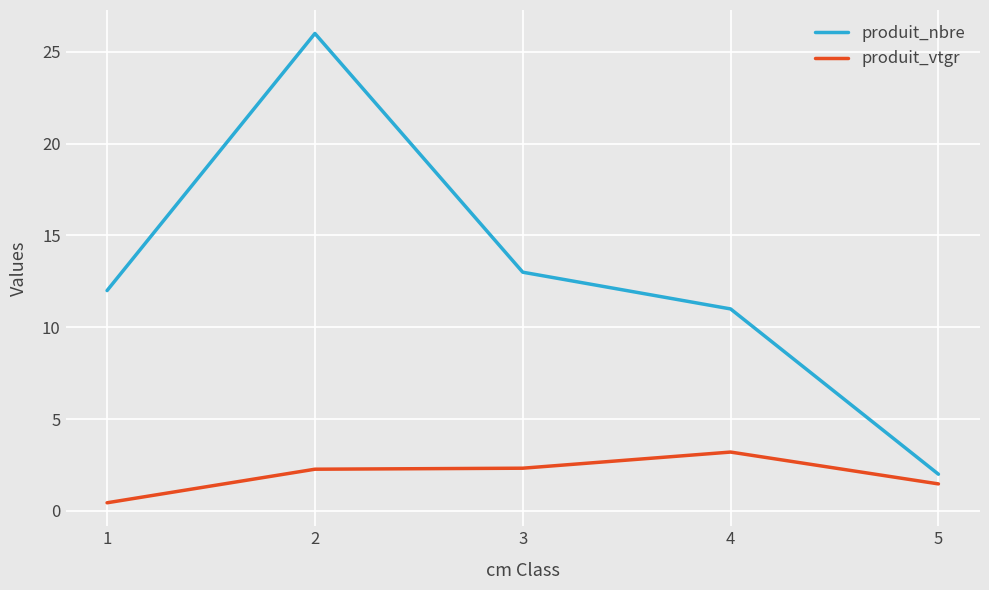

True or false: produit_vtgr and produit_nbre intersect in this chart.

False